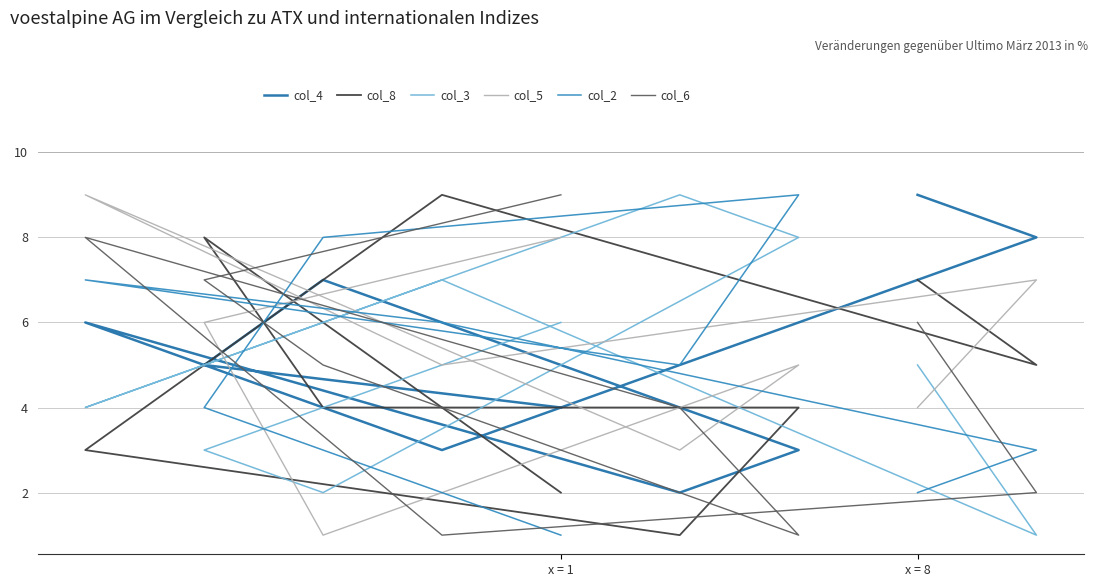

What is the sum of all col_2 values?

45